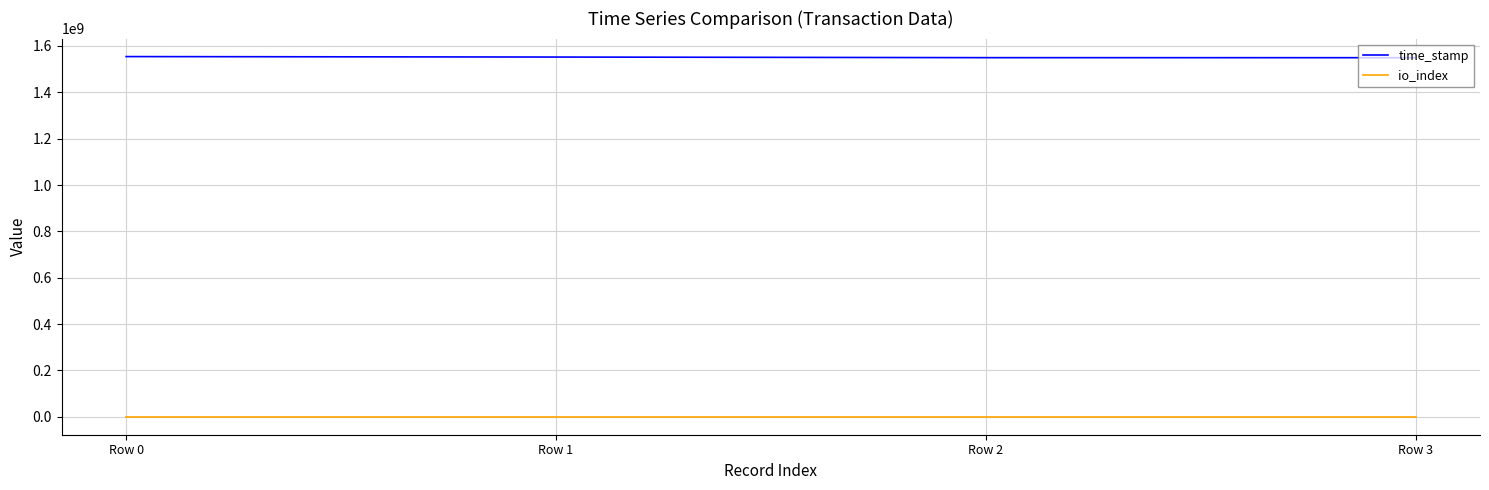

What is the difference between the maximum and minimum values in the time_stamp series?

4829951